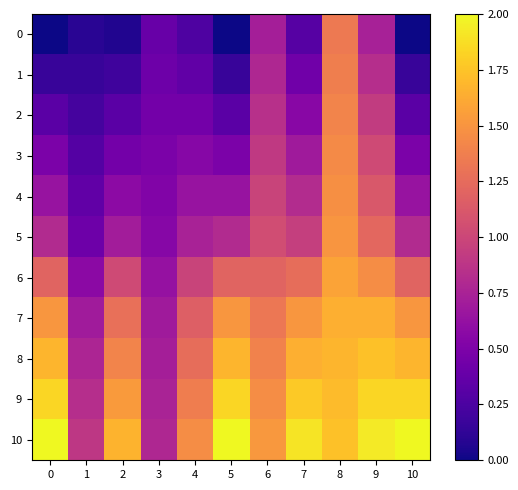

Reading left to right, extract all data points from this chart.

0: 0=0.0	1=0.1	2=0.1	3=0.4	4=0.3	5=0.0	6=0.7	7=0.3	8=1.3	9=0.7	10=0.0
1: 0=0.2	1=0.2	2=0.2	3=0.4	4=0.4	5=0.2	6=0.8	7=0.4	8=1.4	9=0.8	10=0.2
2: 0=0.3	1=0.2	2=0.3	3=0.5	4=0.5	5=0.3	6=0.8	7=0.6	8=1.4	9=0.9	10=0.3
3: 0=0.5	1=0.3	2=0.5	3=0.5	4=0.5	5=0.5	6=0.9	7=0.7	8=1.4	9=1.0	10=0.5
4: 0=0.6	1=0.4	2=0.6	3=0.5	4=0.6	5=0.6	6=1.0	7=0.8	8=1.5	9=1.1	10=0.6
5: 0=0.8	1=0.4	2=0.7	3=0.5	4=0.7	5=0.8	6=1.0	7=0.9	8=1.5	9=1.2	10=0.8
6: 0=1.2	1=0.6	2=1.0	3=0.6	4=1.0	5=1.2	6=1.2	7=1.3	8=1.6	9=1.5	10=1.2
7: 0=1.5	1=0.7	2=1.3	3=0.7	4=1.2	5=1.5	6=1.3	7=1.5	8=1.6	9=1.6	10=1.5
8: 0=1.7	1=0.8	2=1.4	3=0.7	4=1.3	5=1.7	6=1.4	7=1.6	8=1.7	9=1.7	10=1.7
9: 0=1.8	1=0.8	2=1.5	3=0.8	4=1.4	5=1.8	6=1.5	7=1.8	8=1.7	9=1.8	10=1.8
10: 0=2.0	1=0.9	2=1.7	3=0.8	4=1.5	5=2.0	6=1.5	7=1.9	8=1.7	9=1.9	10=2.0